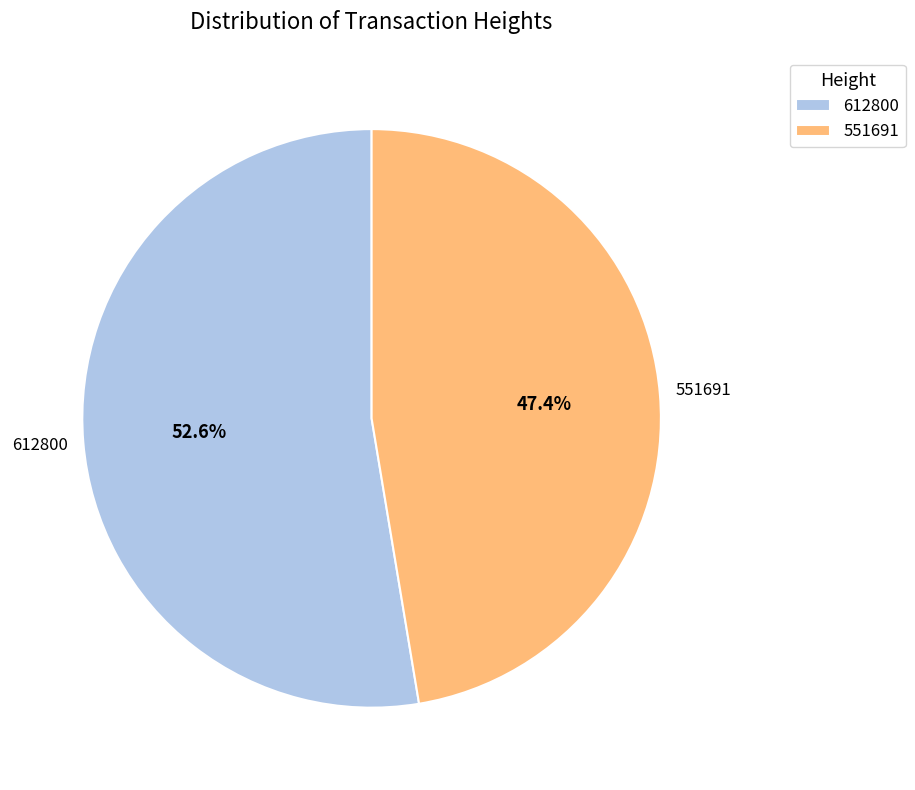

Which category accounts for the majority?

612800